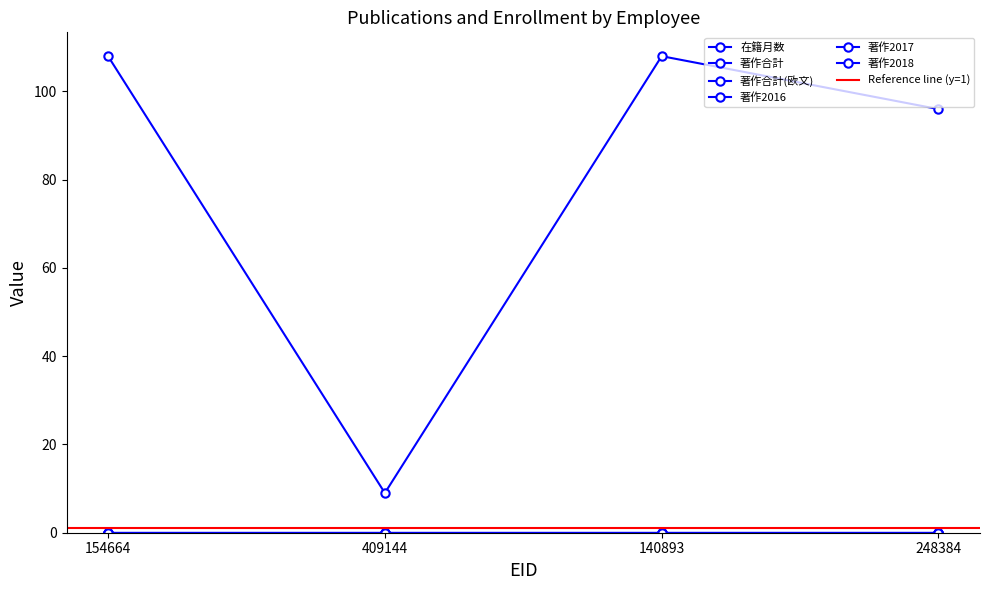

Which series changed the most between 140893 and 248384?

在籍月数